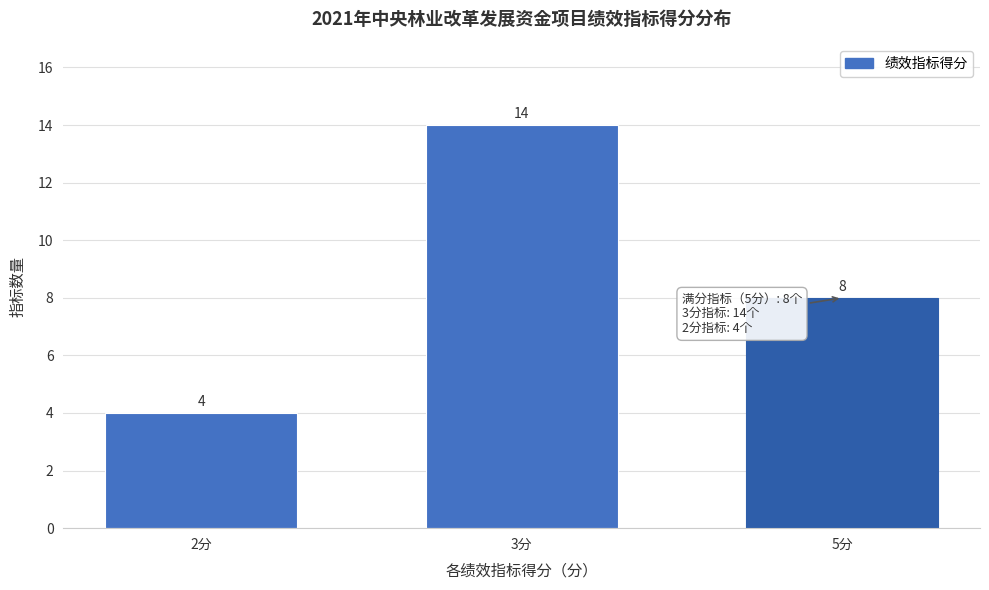

Reading right to left, transcribe all the data shown in this chart.

5分=8	3分=14	2分=4